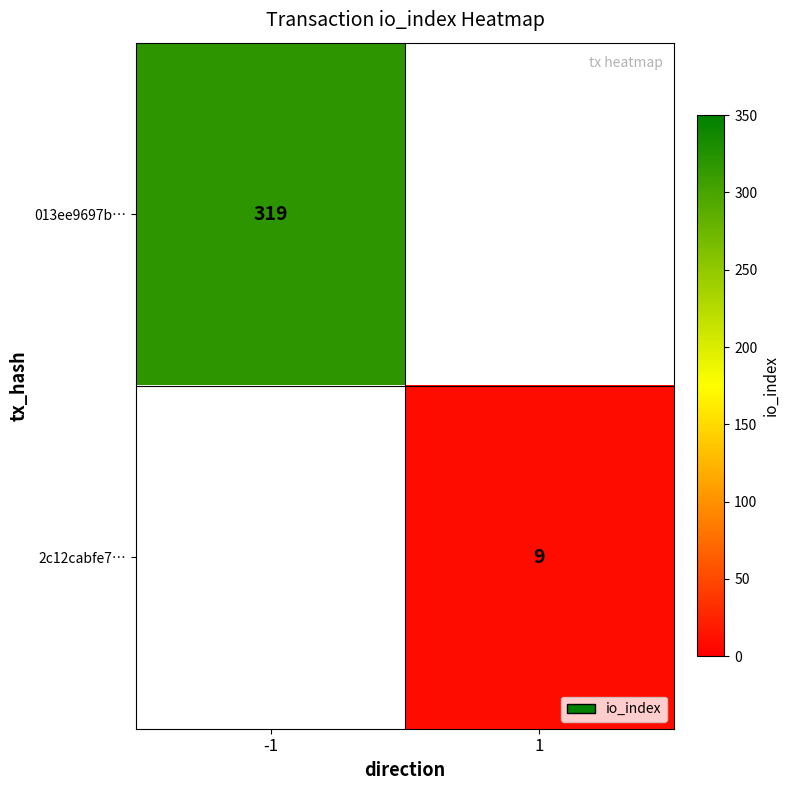

True or false: 2c12cabfe7… has a value of 9 at 1.

True